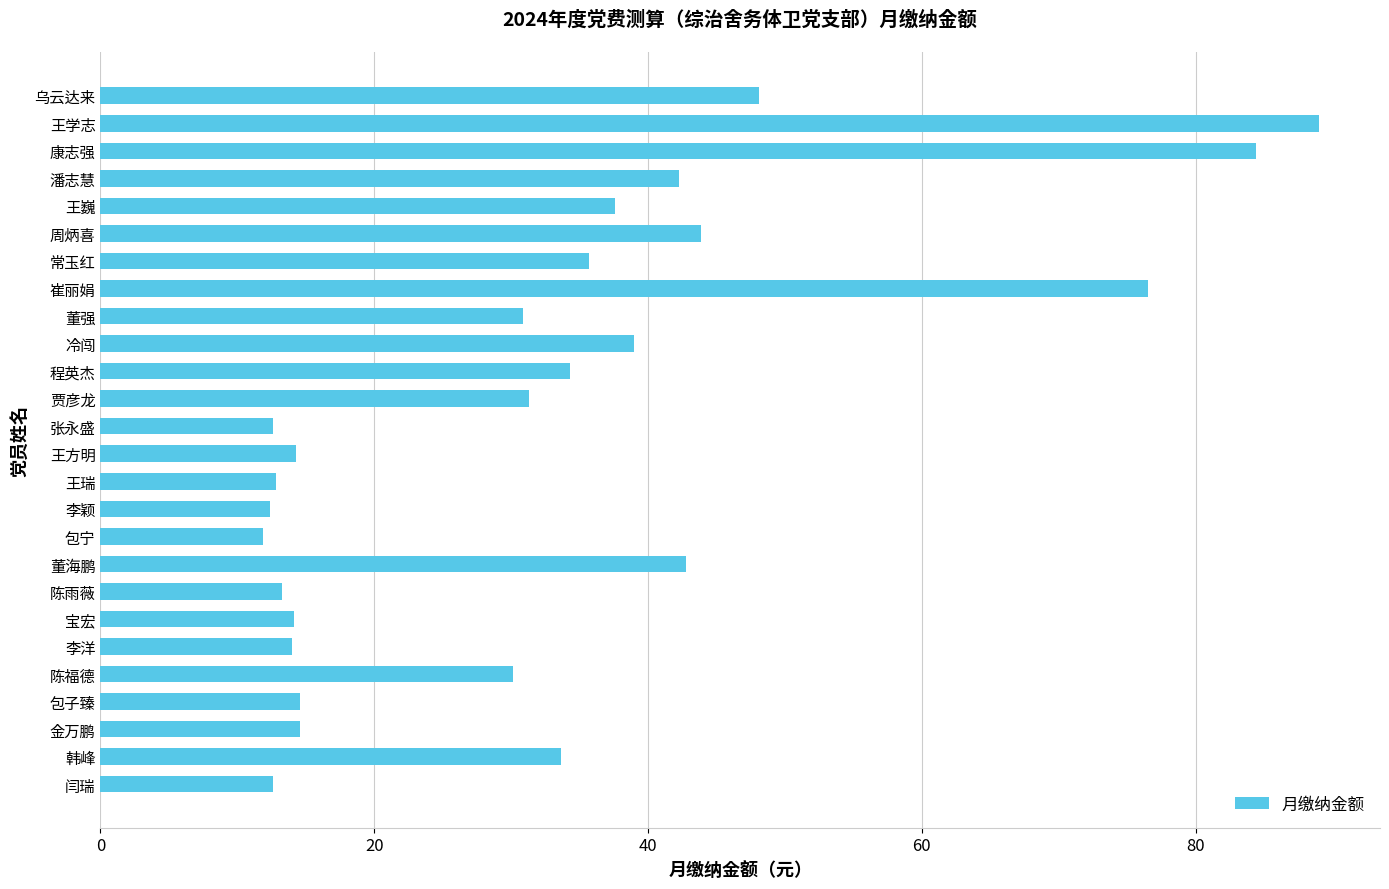

What is the change in value from 康志强 to 韩峰?

-50.8